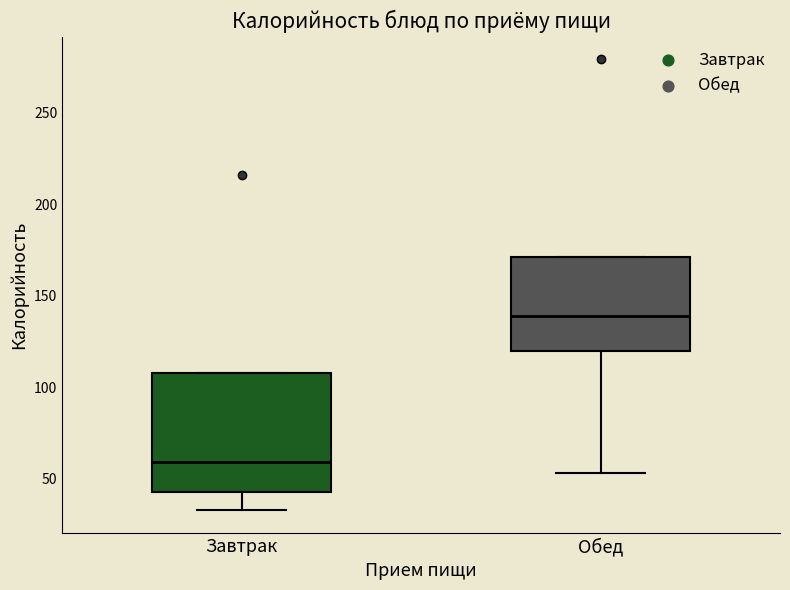

Reading left to right, read every box against the y-axis: the position of its median line, the range the box covers, and the ends of its whiskers. The values are not printed on the chart, so give them approximately, as read against the axis.

Завтрак: median 60, box 45 to 110, whiskers 35 to 110
Обед: median 140, box 120 to 170, whiskers 55 to 170